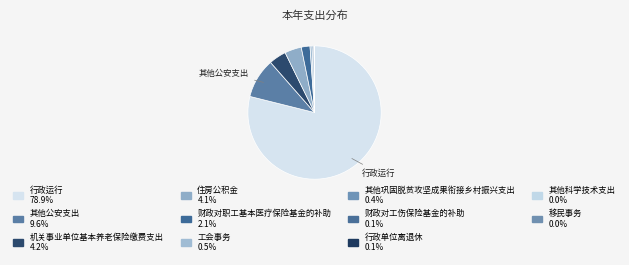

How many segments does this pie chart have?

11